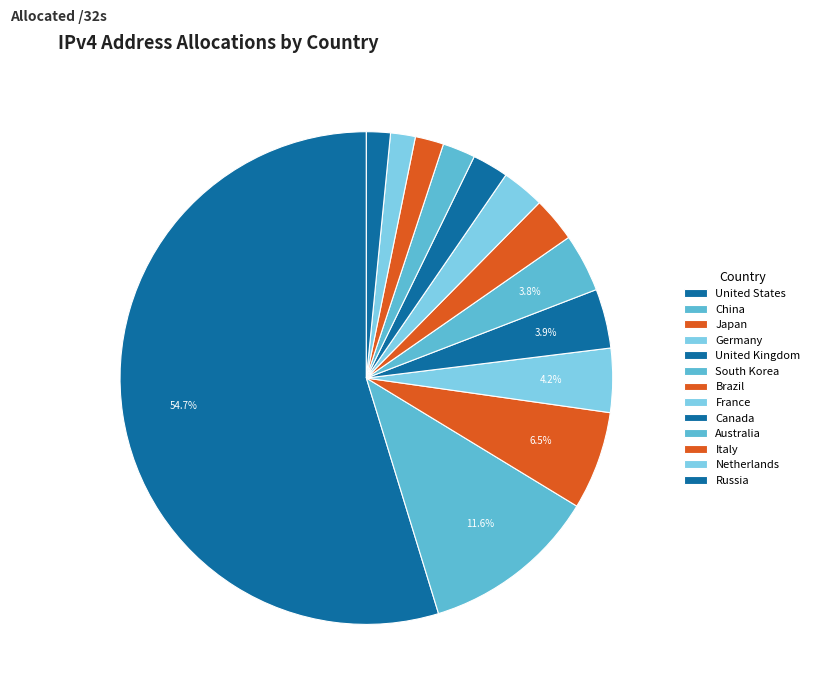

Is there any slice that represents more than half of the pie?

Yes